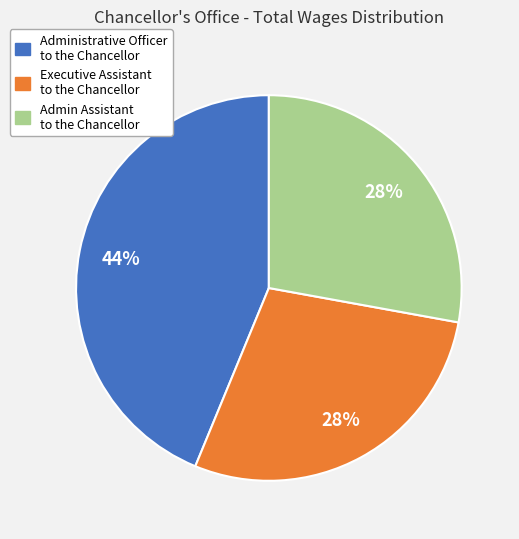

Between Administrative Officer to the Chancellor and Admin Assistant to the Chancellor, which is larger?

Administrative Officer to the Chancellor